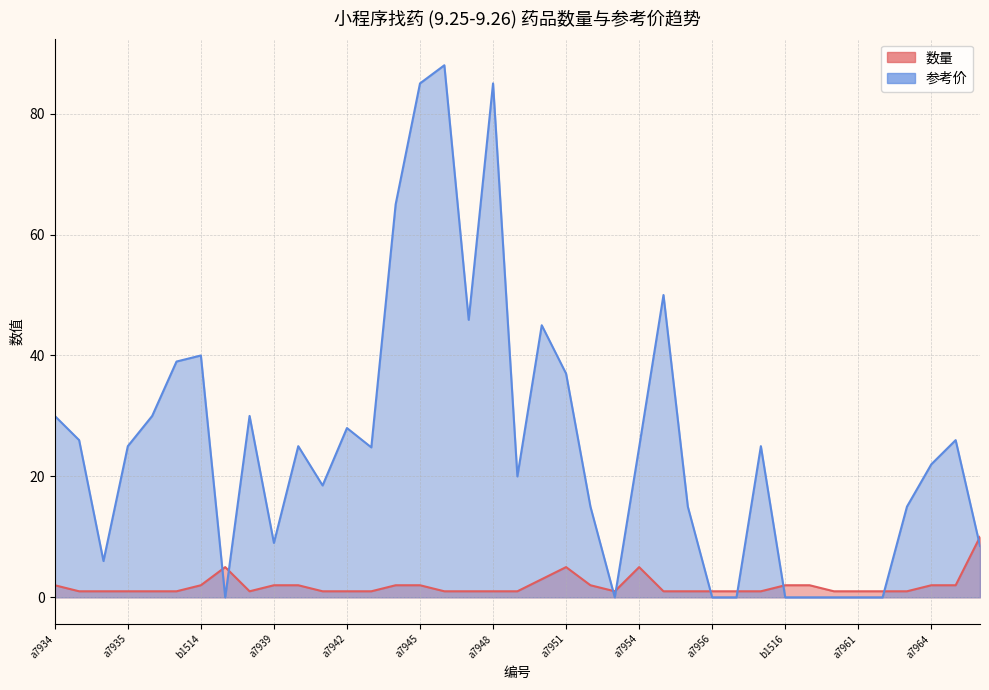

How many distinct data groups are displayed?

2